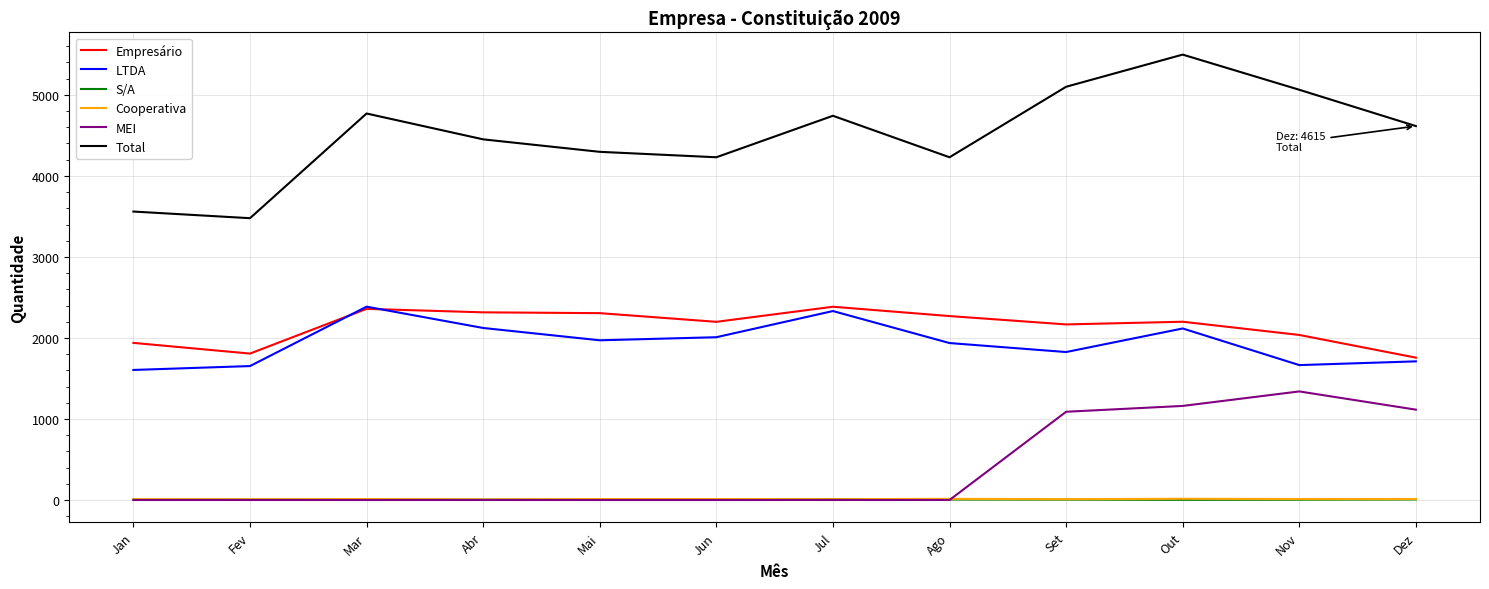

What is the highest value of the LTDA series?

2386